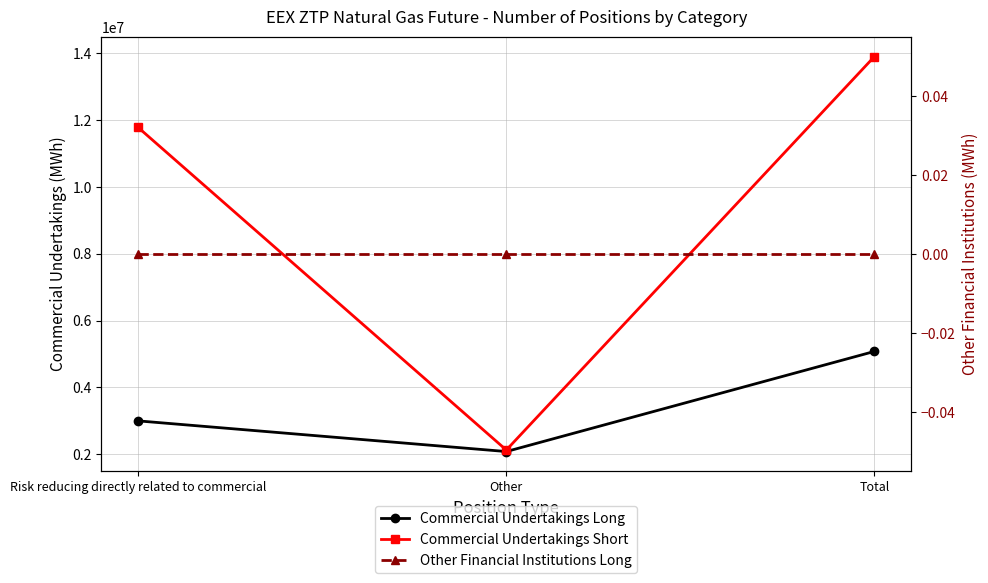

How many lines are shown in the chart?

3